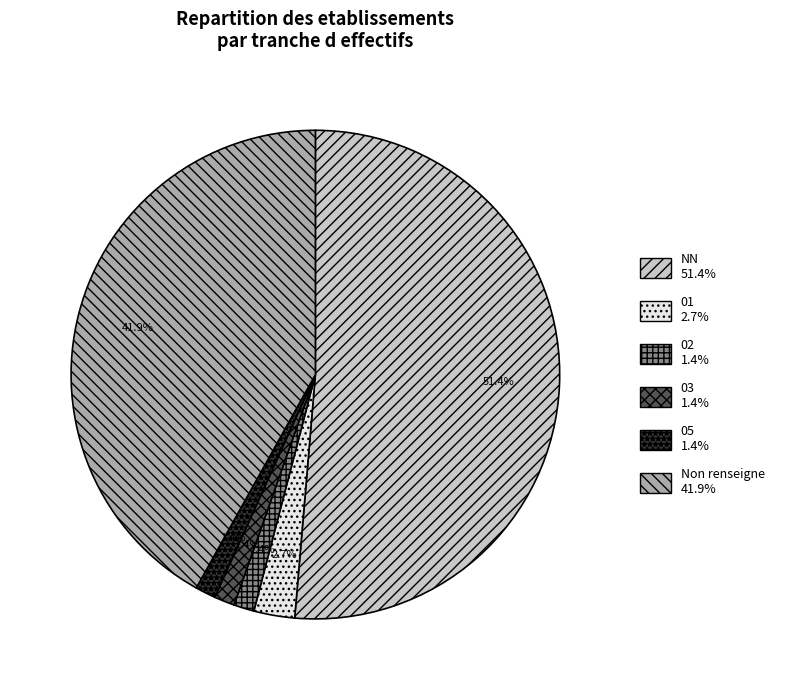

Is there a majority slice in this chart?

Yes